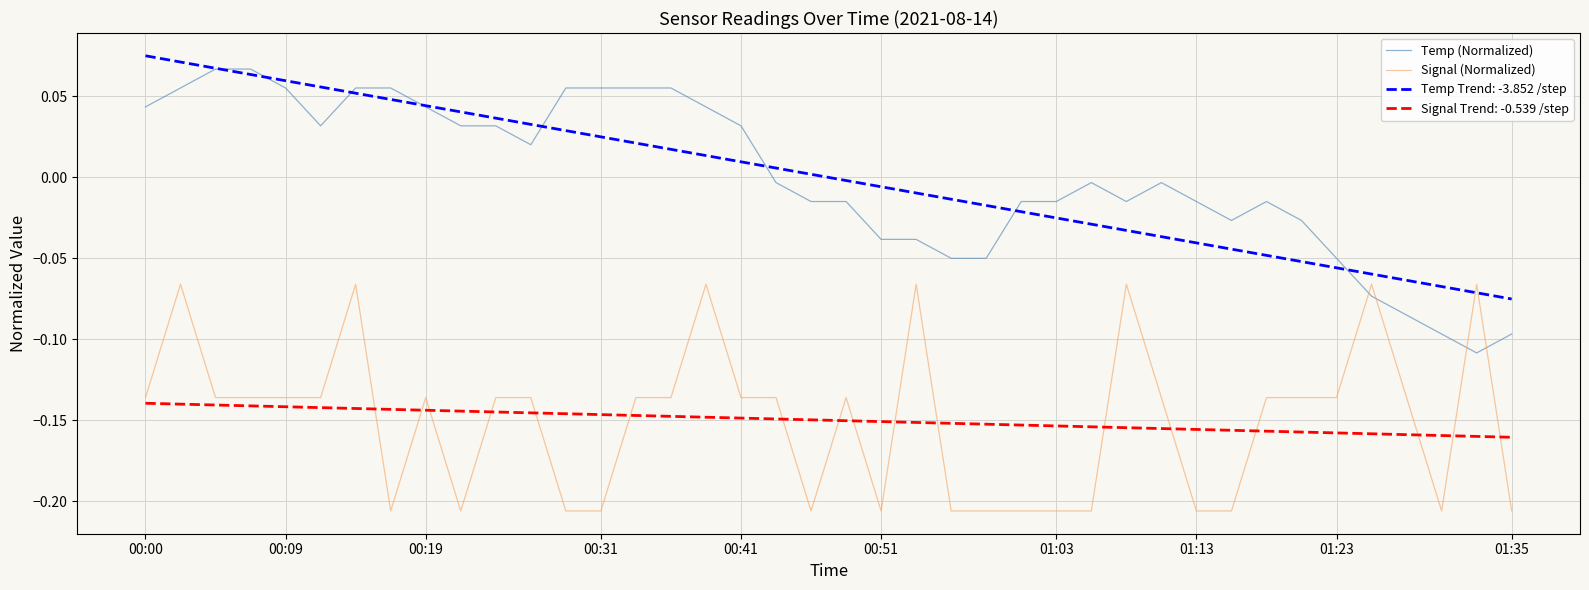

At how many categories does at least one series exceed 0?

20